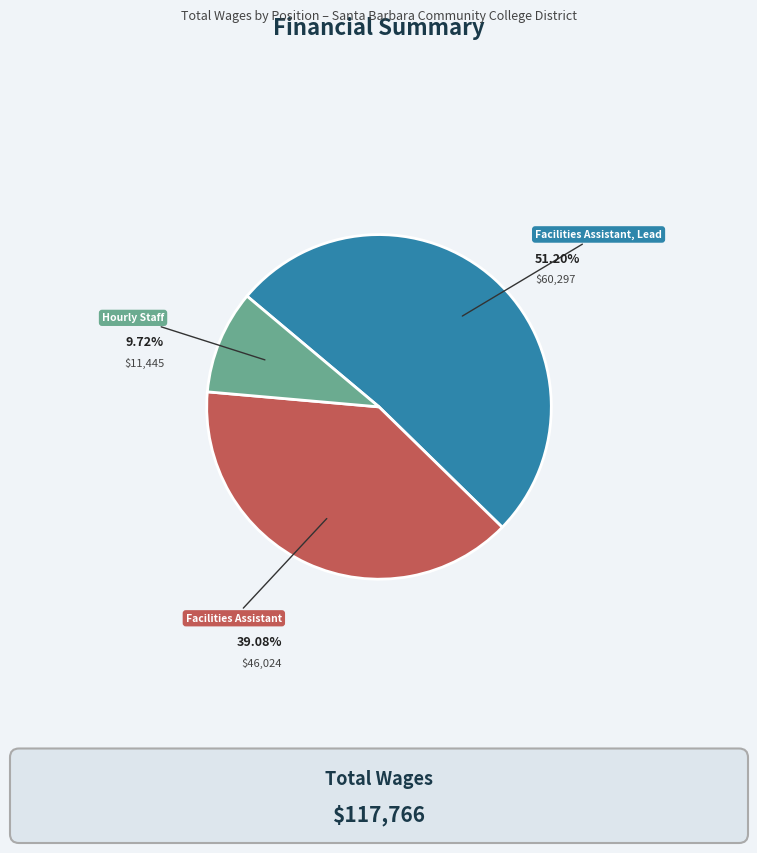

Is there a majority slice in this chart?

Yes